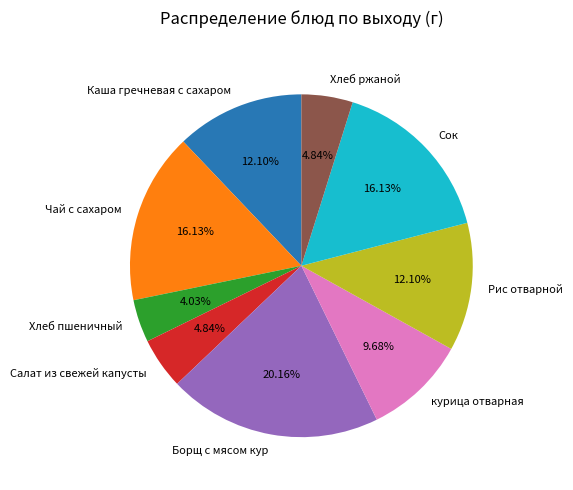

Which has a higher value, Каша гречневая с сахаром or Хлеб ржаной?

Каша гречневая с сахаром